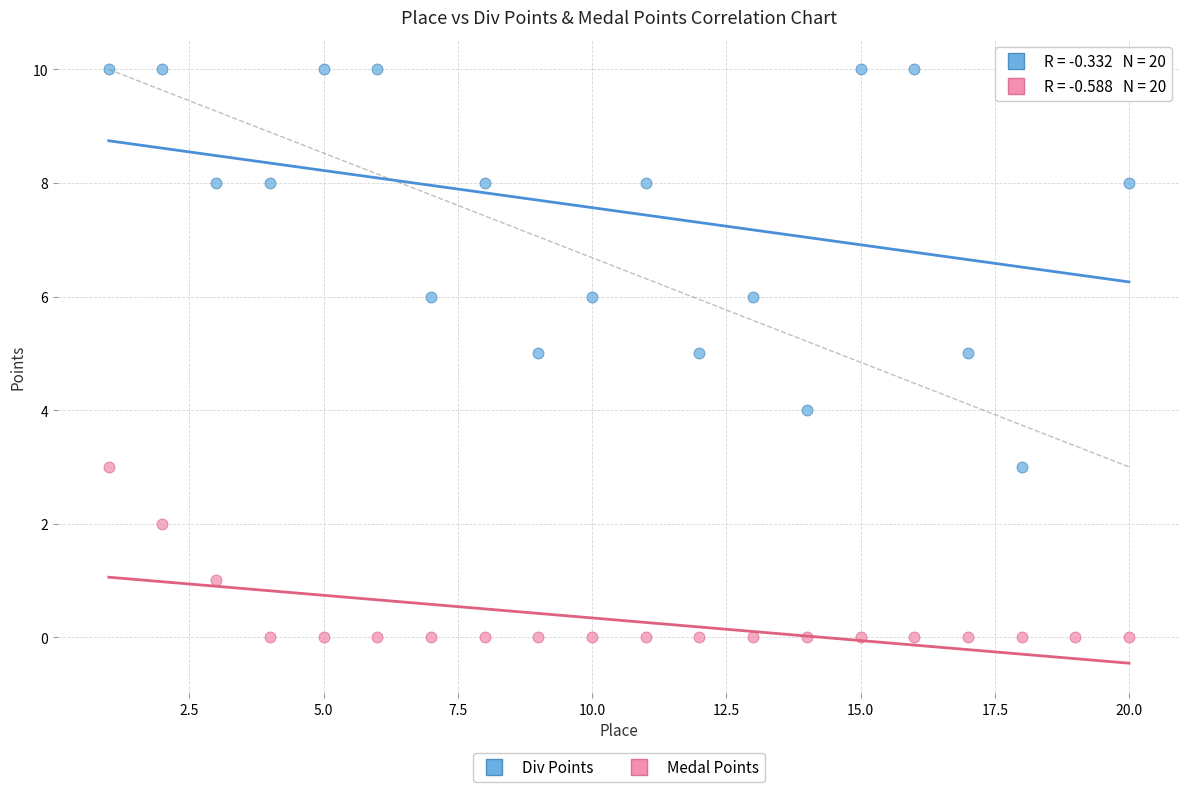

What are all the series names shown in the legend?

Div Points, Medal Points